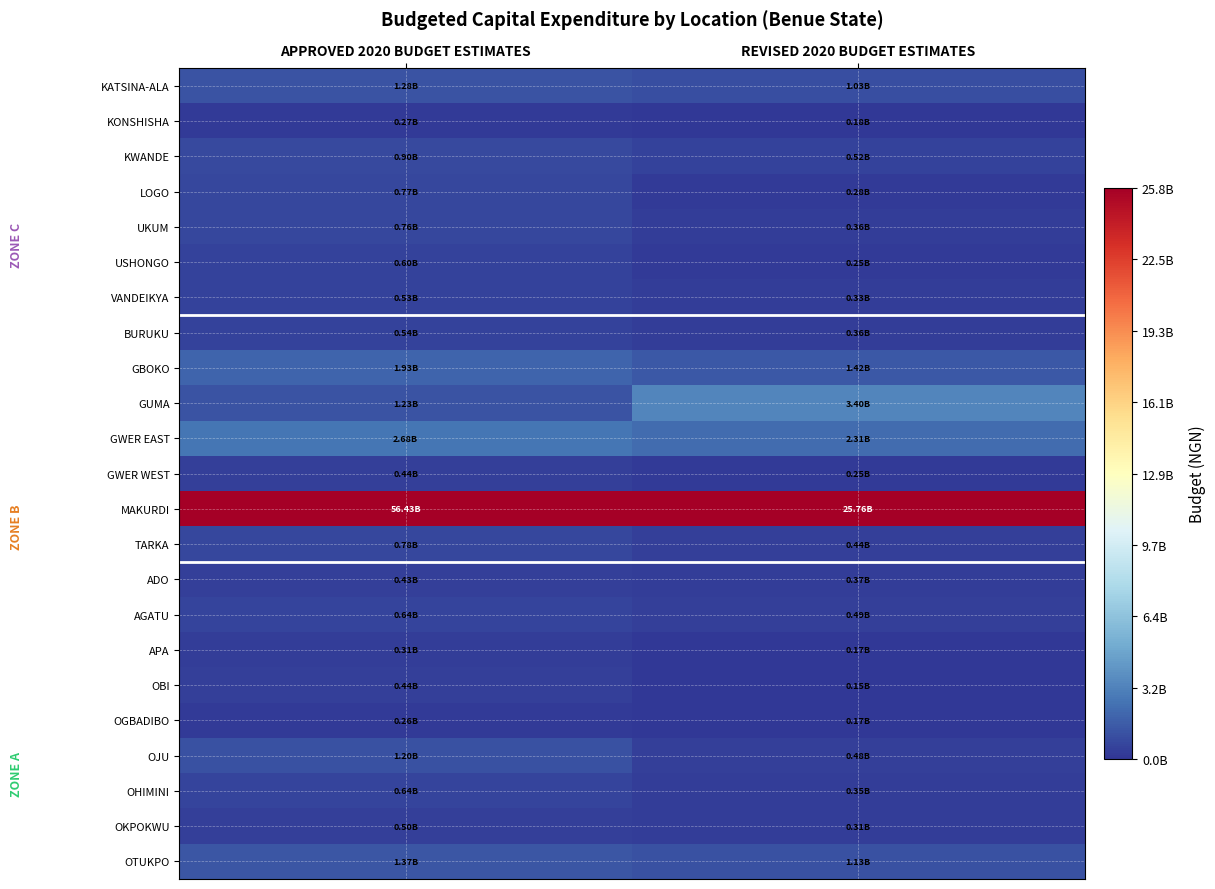

What is the greatest value displayed?

56433821335.3